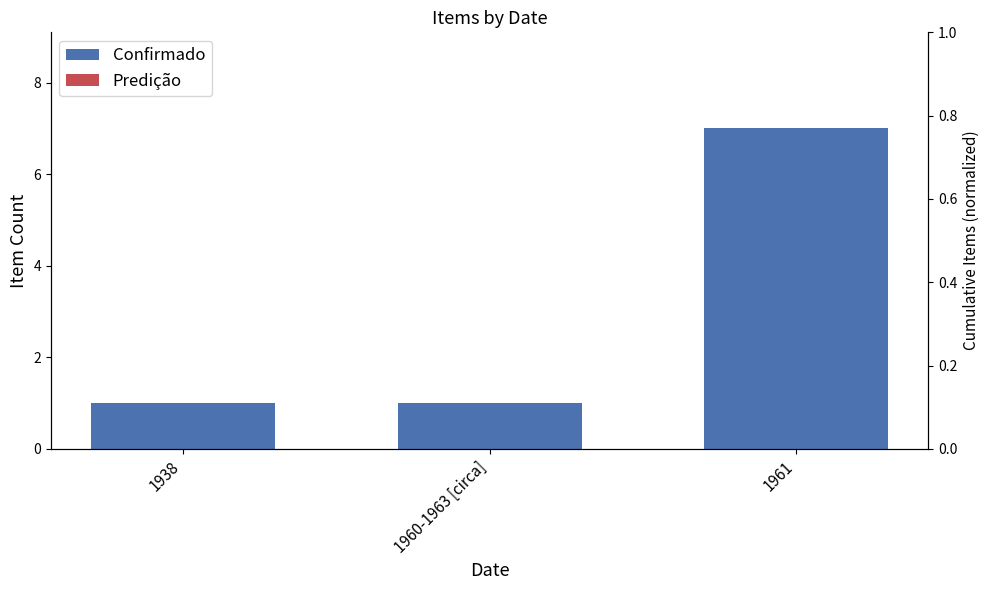

Reading left to right, list all the values displayed in this chart.

1938=1	1960-1963 [circa]=1	1961=7